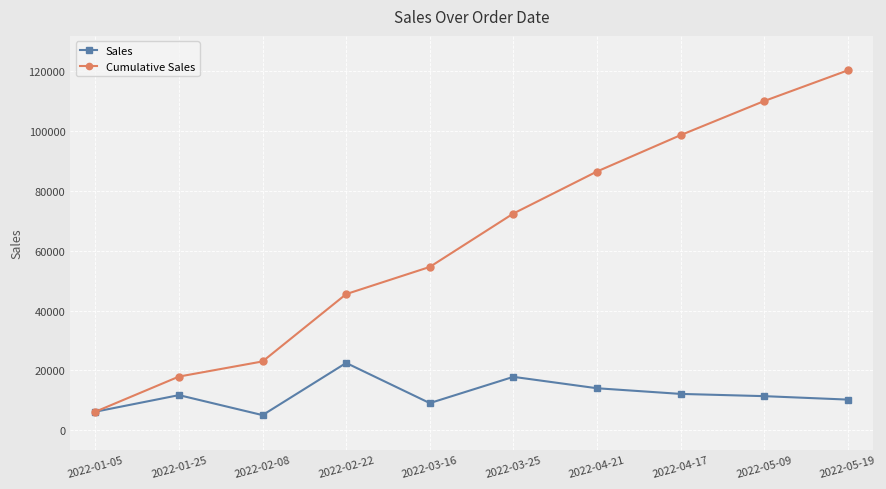

Which series has the widest spread of values?

Cumulative Sales